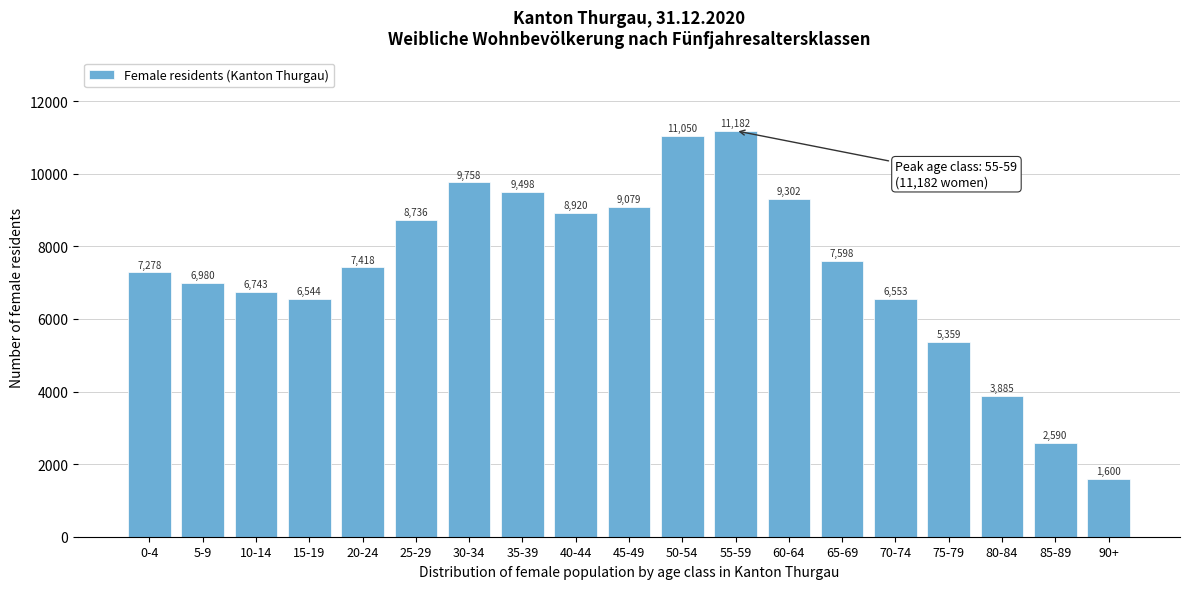

Reading right to left, extract all data points from this chart.

1600	2590	3885	5359	6553	7598	9302	11182	11050	9079	8920	9498	9758	8736	7418	6544	6743	6980	7278